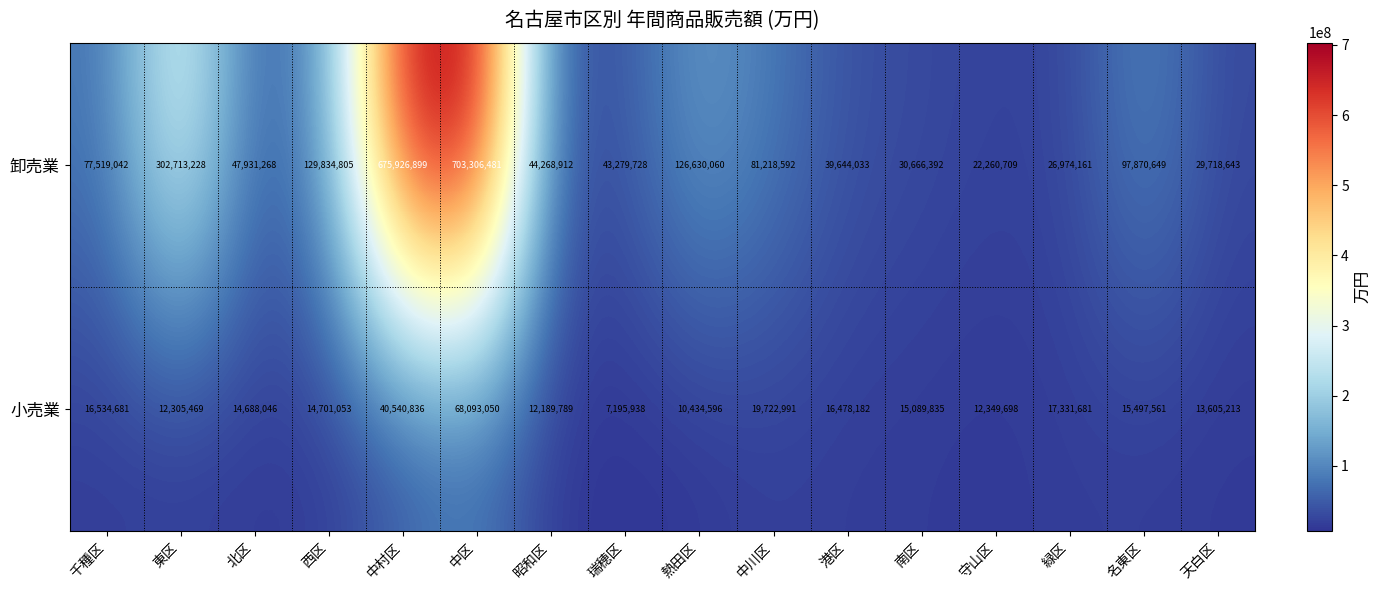

Rank the series by their maximum value, from highest to lowest.

卸売業, 小売業